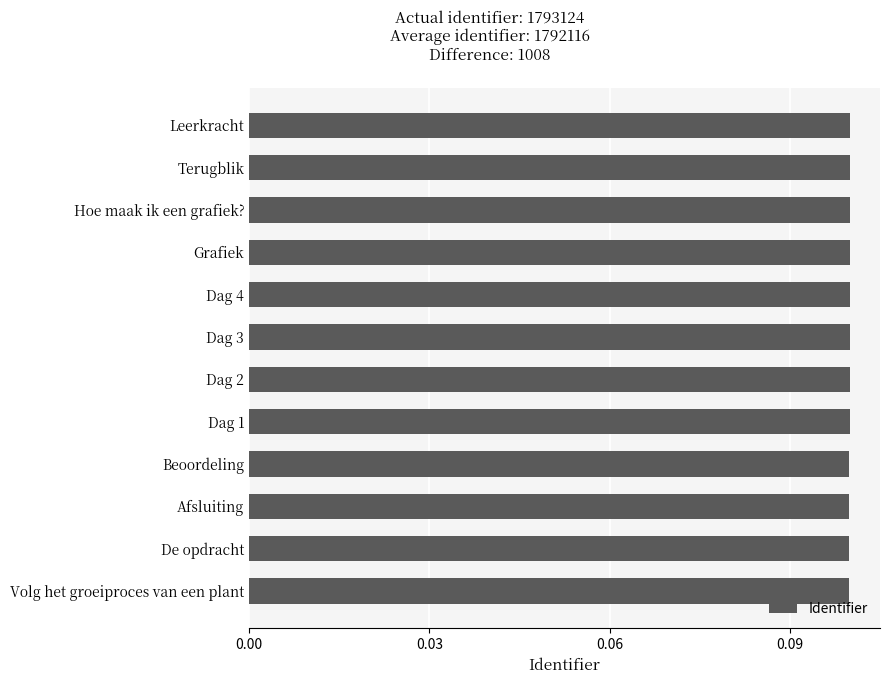

What is the sum of all values?

1.2